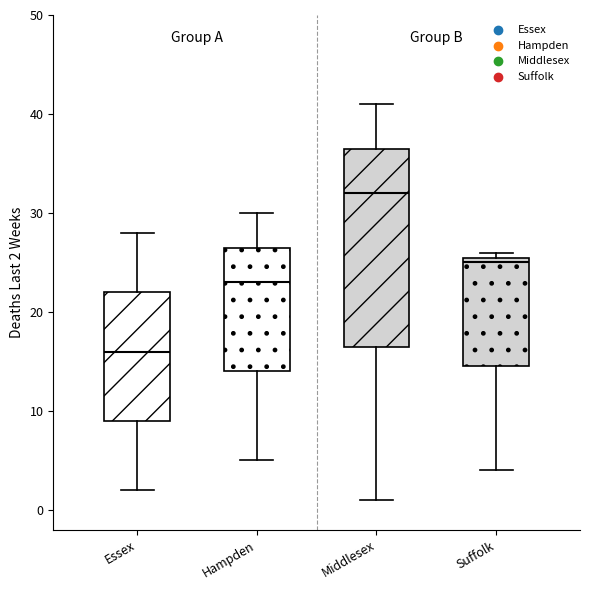

Reading left to right, read every box against the y-axis: the position of its median line, the range the box covers, and the ends of its whiskers. The values are not printed on the chart, so give them approximately, as read against the axis.

Essex: median 16, box 9 to 22, whiskers 2 to 28
Hampden: median 23, box 14 to 27, whiskers 5 to 30
Middlesex: median 32, box 17 to 37, whiskers 1 to 41
Suffolk: median 25, box 15 to 26, whiskers 4 to 26 (just above the box's upper edge)